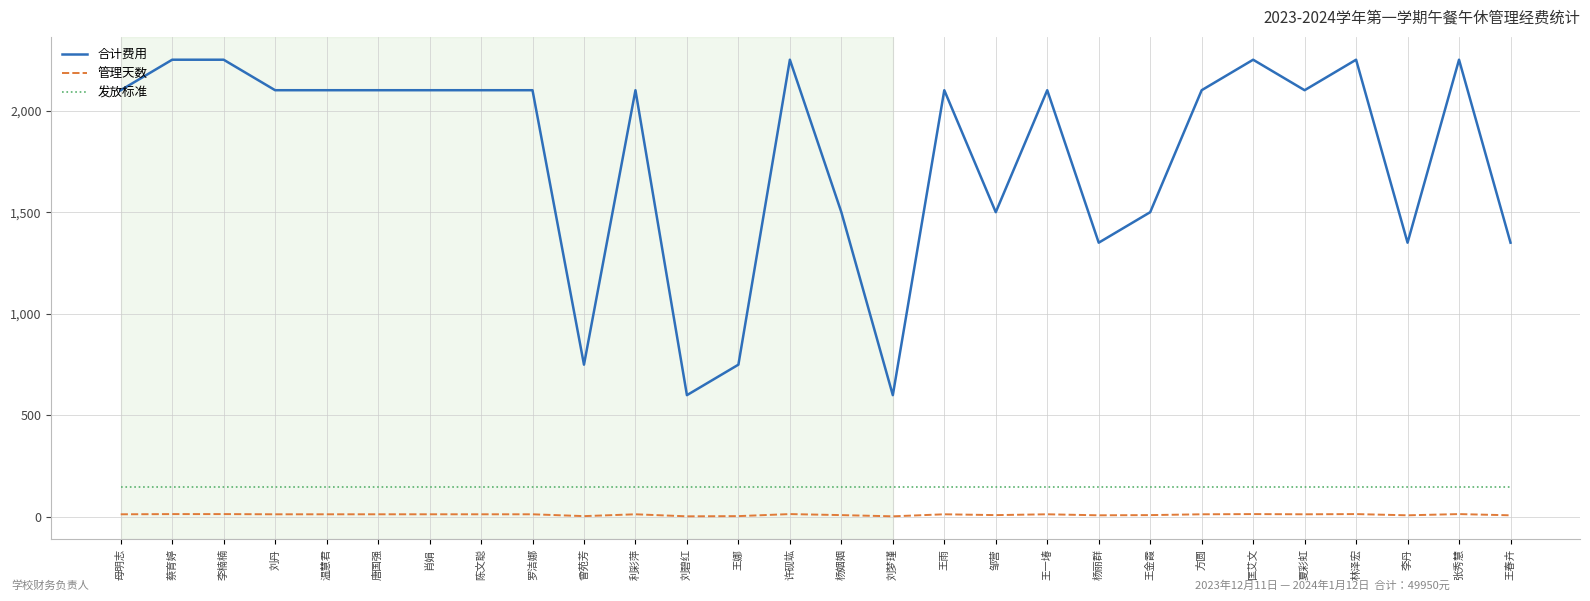

List the series in order of their peak value, highest first.

合计费用, 发放标准, 管理天数